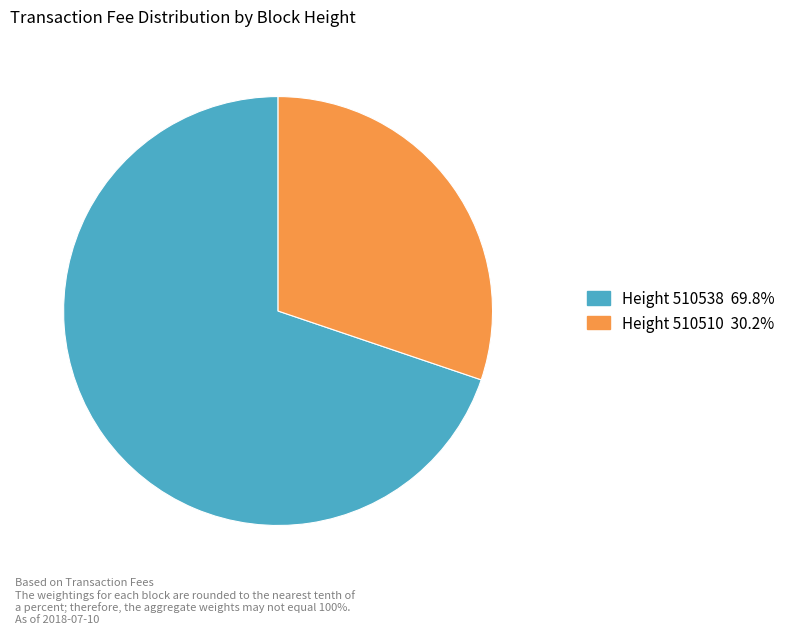

Is there any slice that represents more than half of the pie?

Yes